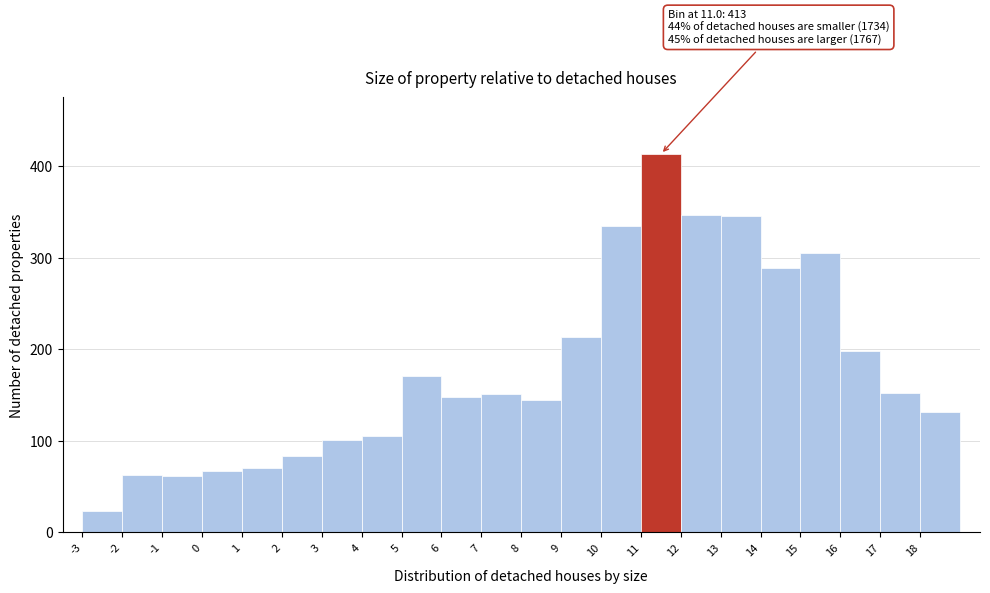

Over which range of the x-axis is the bar tallest?

11 to 12